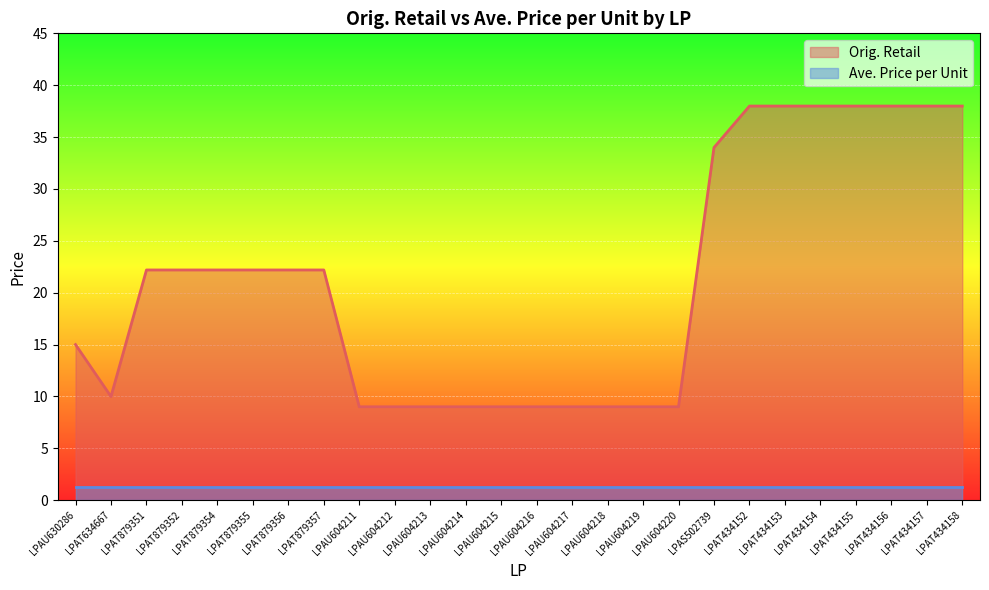

List the labels in order of value, largest first.

LPAT434152, LPAT434153, LPAT434154, LPAT434155, LPAT434156, LPAT434157, LPAT434158, LPAS502739, LPAT879351, LPAT879352, LPAT879354, LPAT879355, LPAT879356, LPAT879357, LPAU630286, LPAT634667, LPAU604211, LPAU604212, LPAU604213, LPAU604214, LPAU604215, LPAU604216, LPAU604217, LPAU604218, LPAU604219, LPAU604220